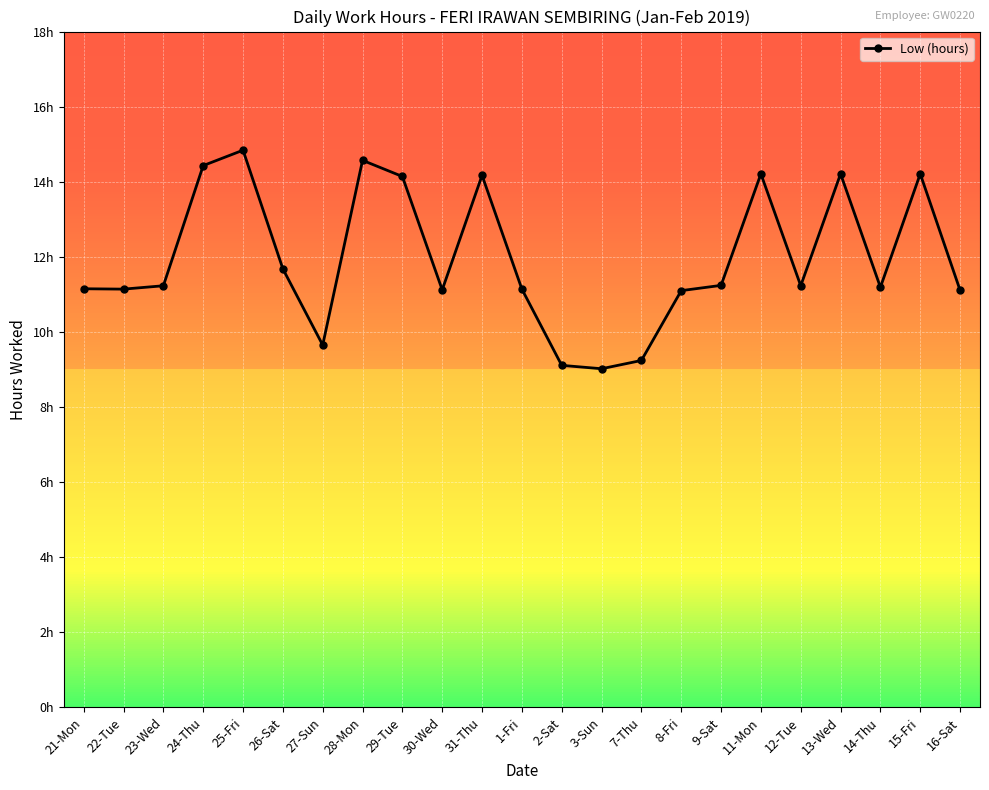

True or false: the data shows 14.1 at 29-Tue.

True